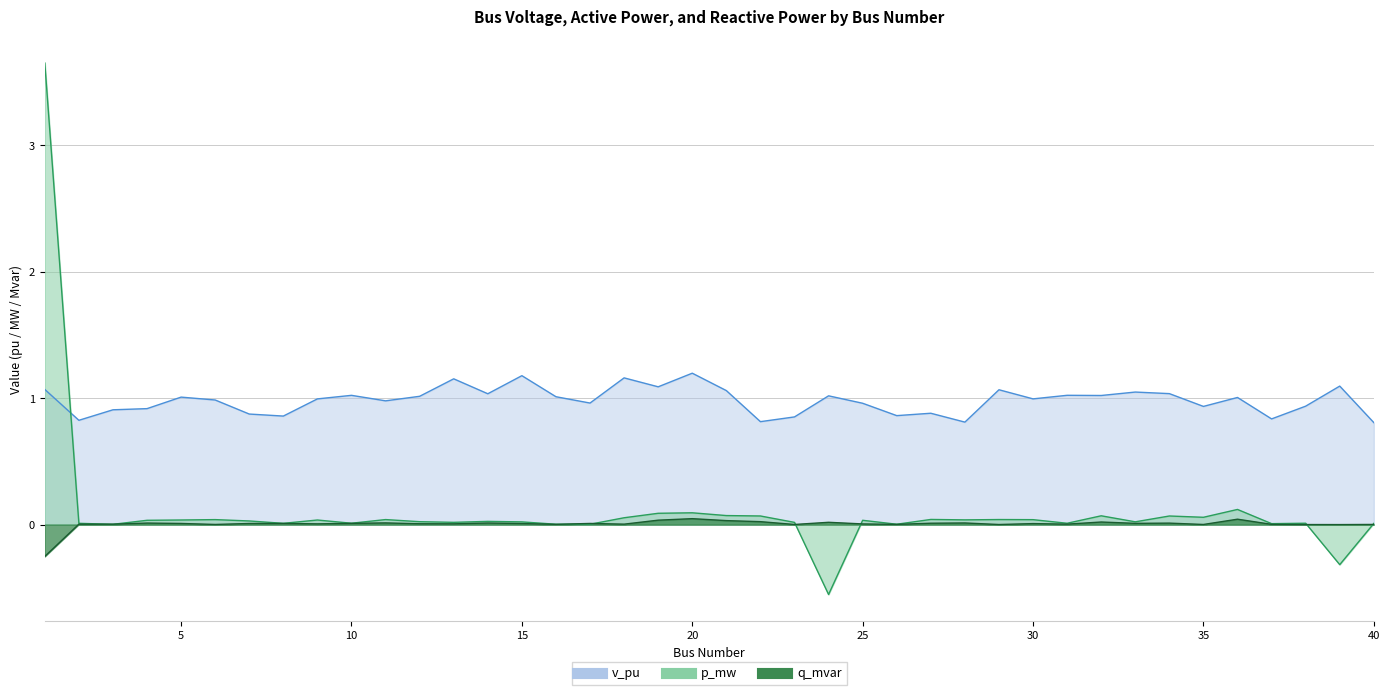

What is the average value of the v_pu series?

1.0